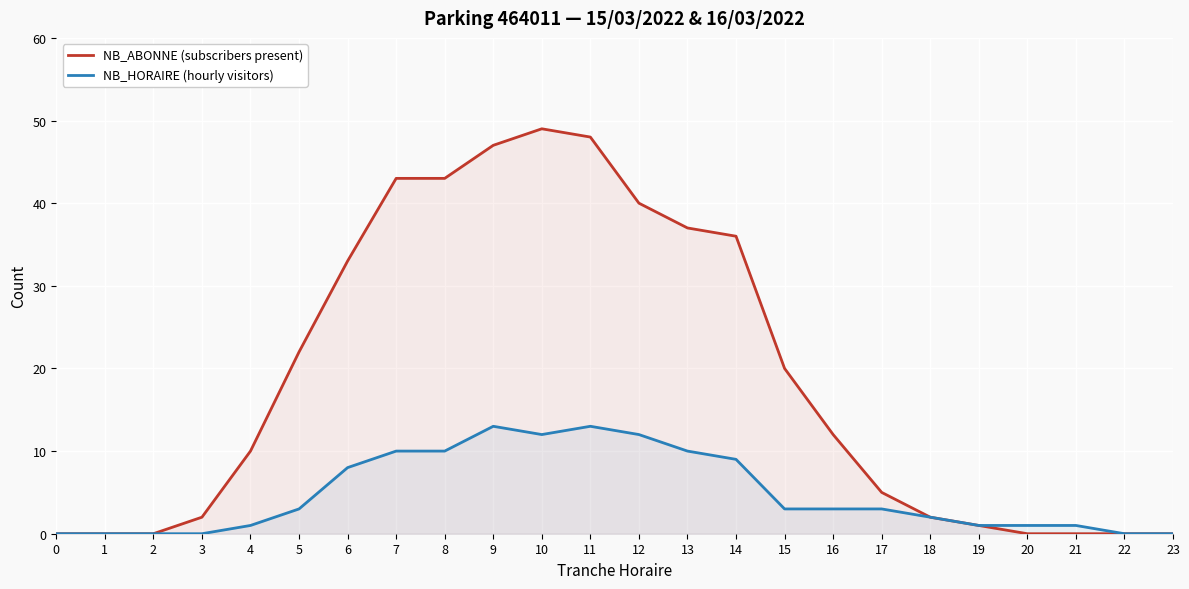

What is the average value of the NB_ABONNE (subscribers present) series?

19